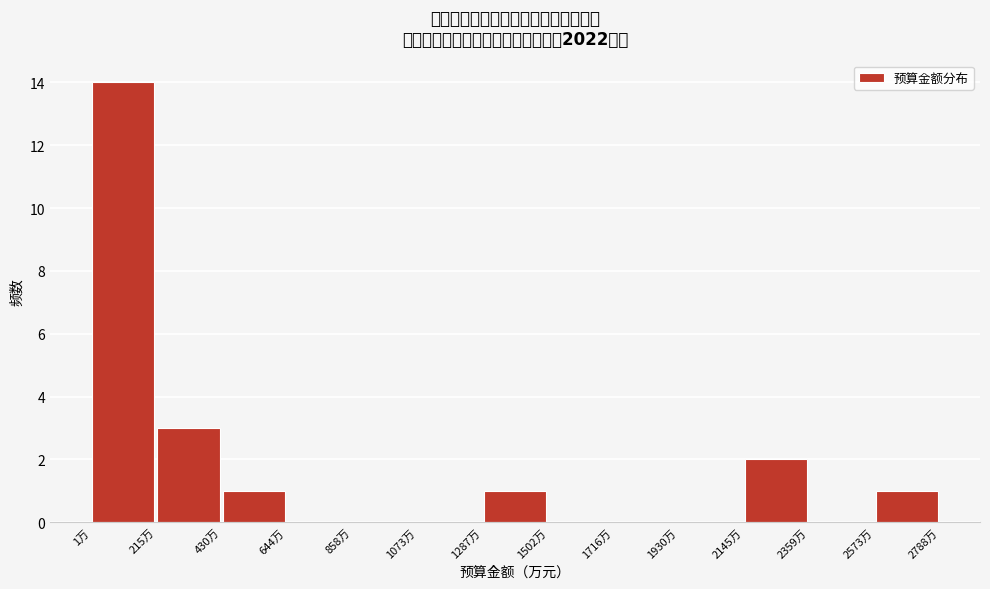

How tall is the bar that spans 200 to 450 on the x-axis? Neither the bar edges nor the heights are printed on the chart, so give them approximately, as read against the axes.

3